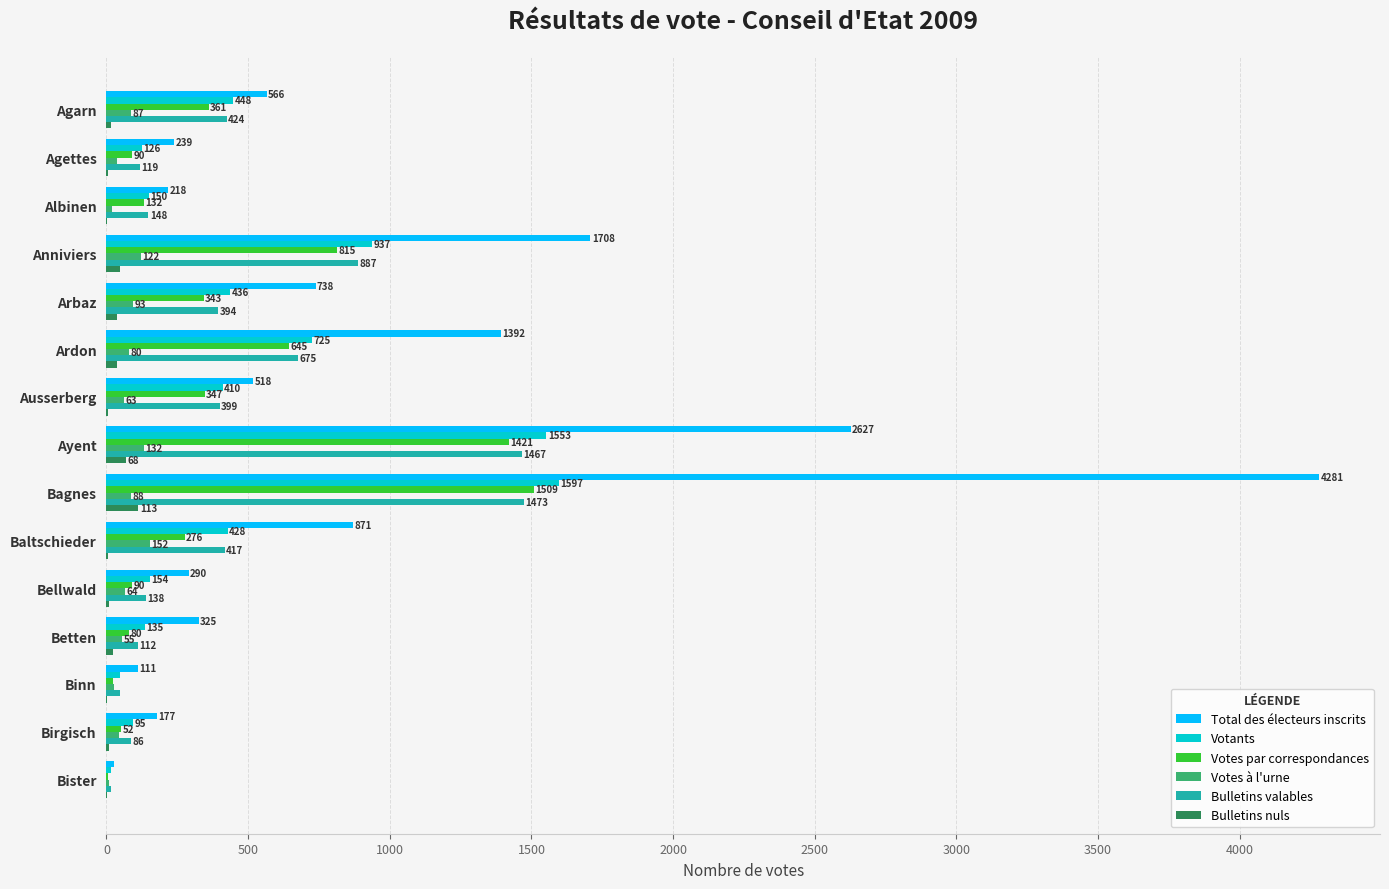

The Bulletins valables series shows 582 at Ausserberg. True or false?

False